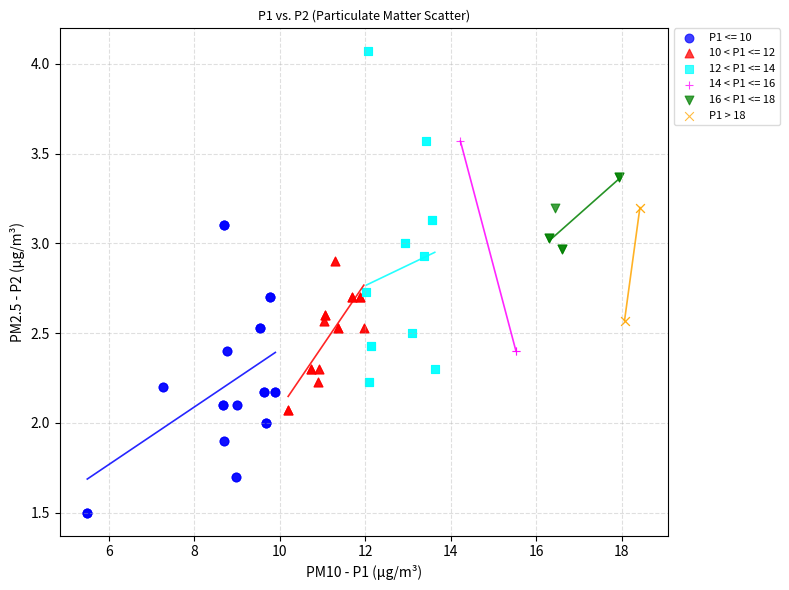

Which series has the widest spread of Y values?

12 < P1 <= 14